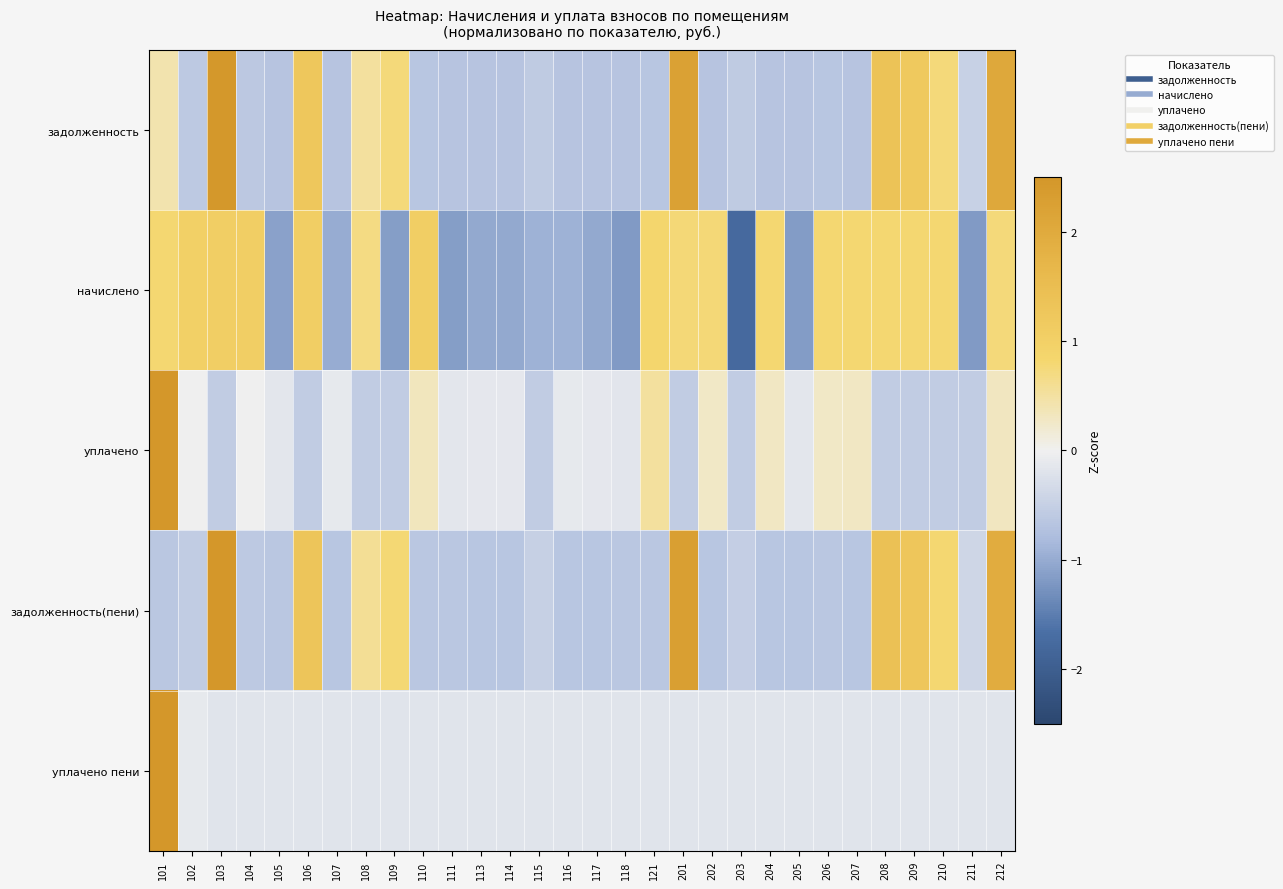

What is the total value across all series at 208?

2.8